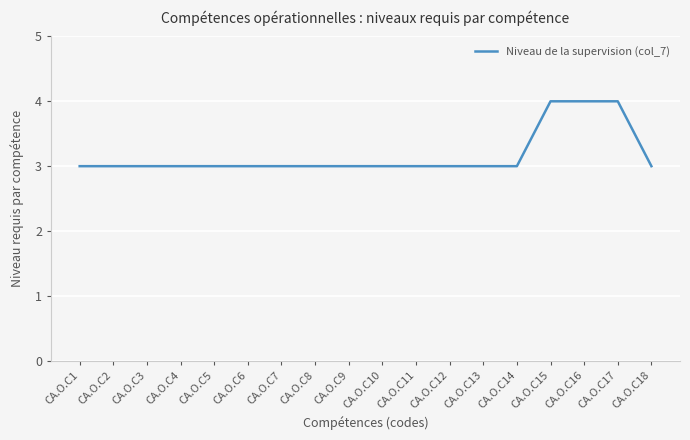

What is the minimum value shown in the chart?

3